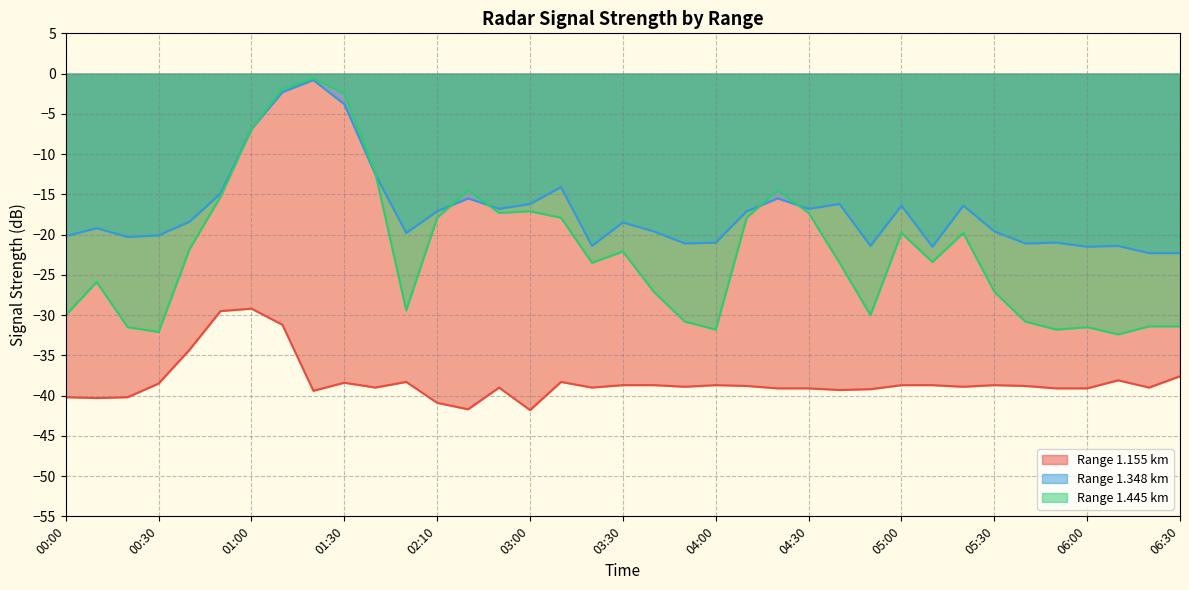

Where is the first local maximum for 1.445?

00:10